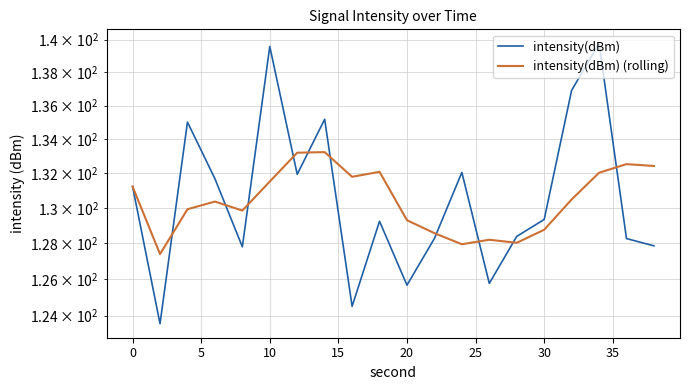

What are all the series names shown in the legend?

intensity(dBm), intensity(dBm) (rolling)